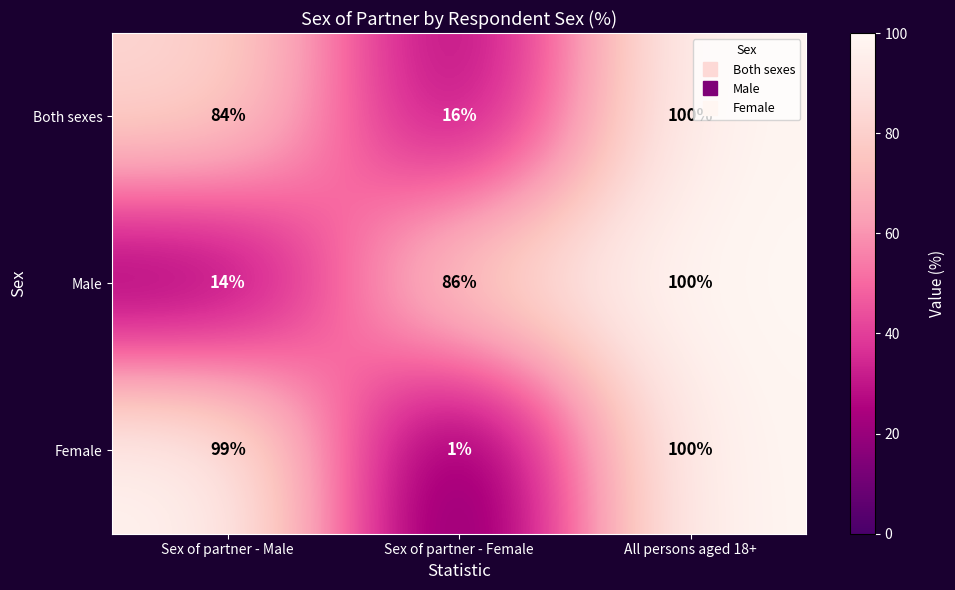

Where is Male nearest to the value 57?

Sex of partner - Female